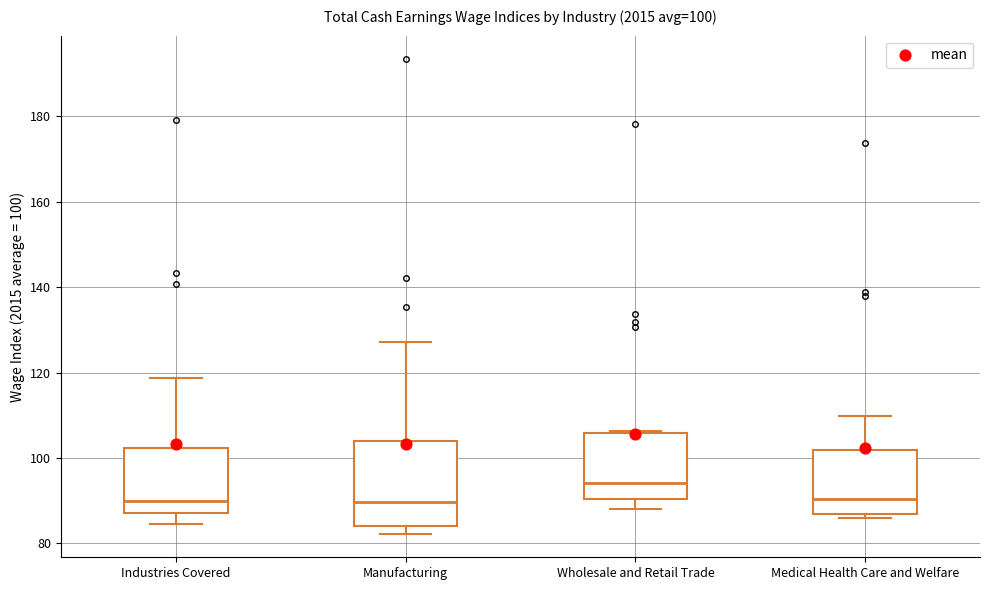

Which box has the highest median line?

Wholesale and Retail Trade